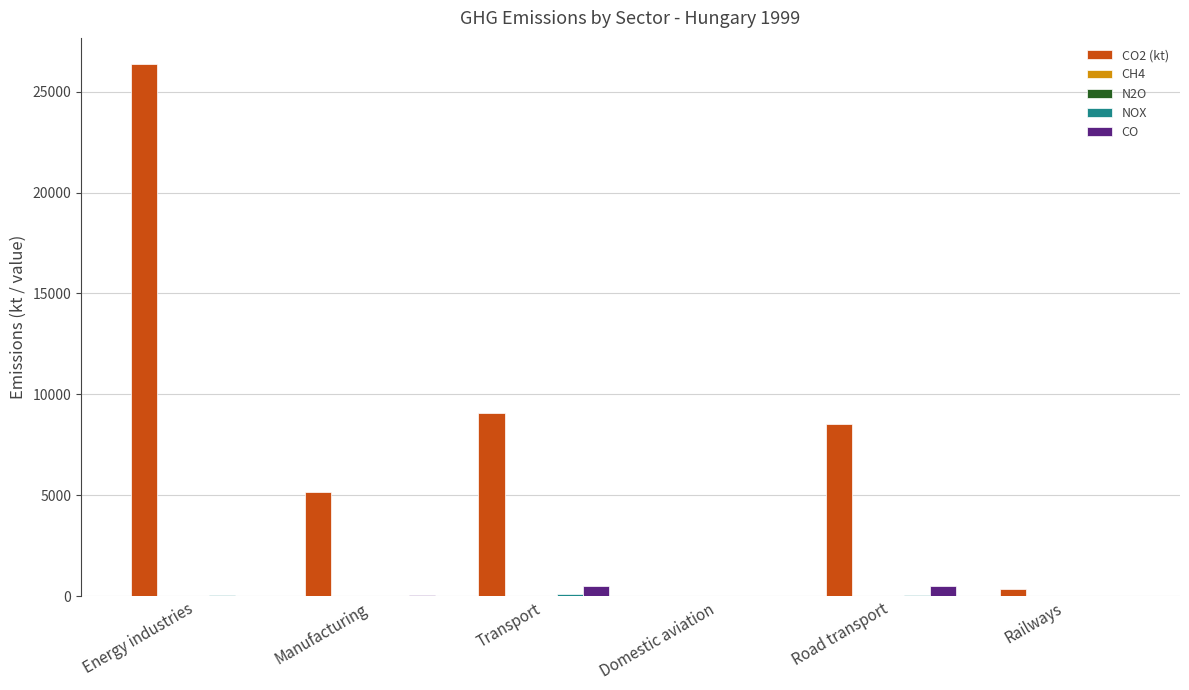

Which series has the largest total across all categories?

CO2 (kt)